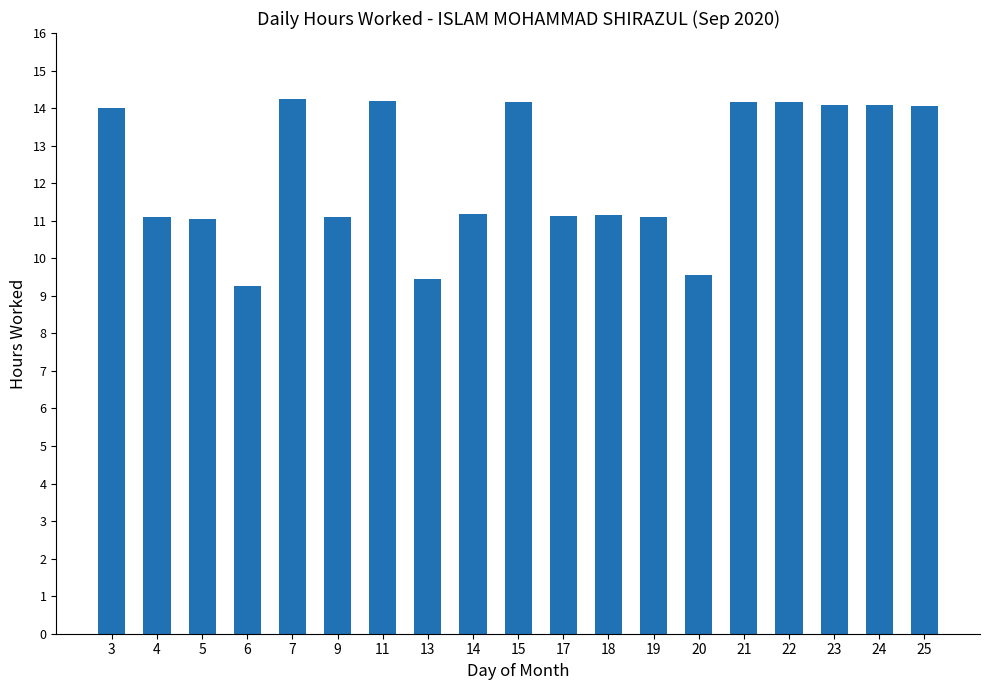

Approximately how many times larger is the value at 21 compared to 6?

1.5